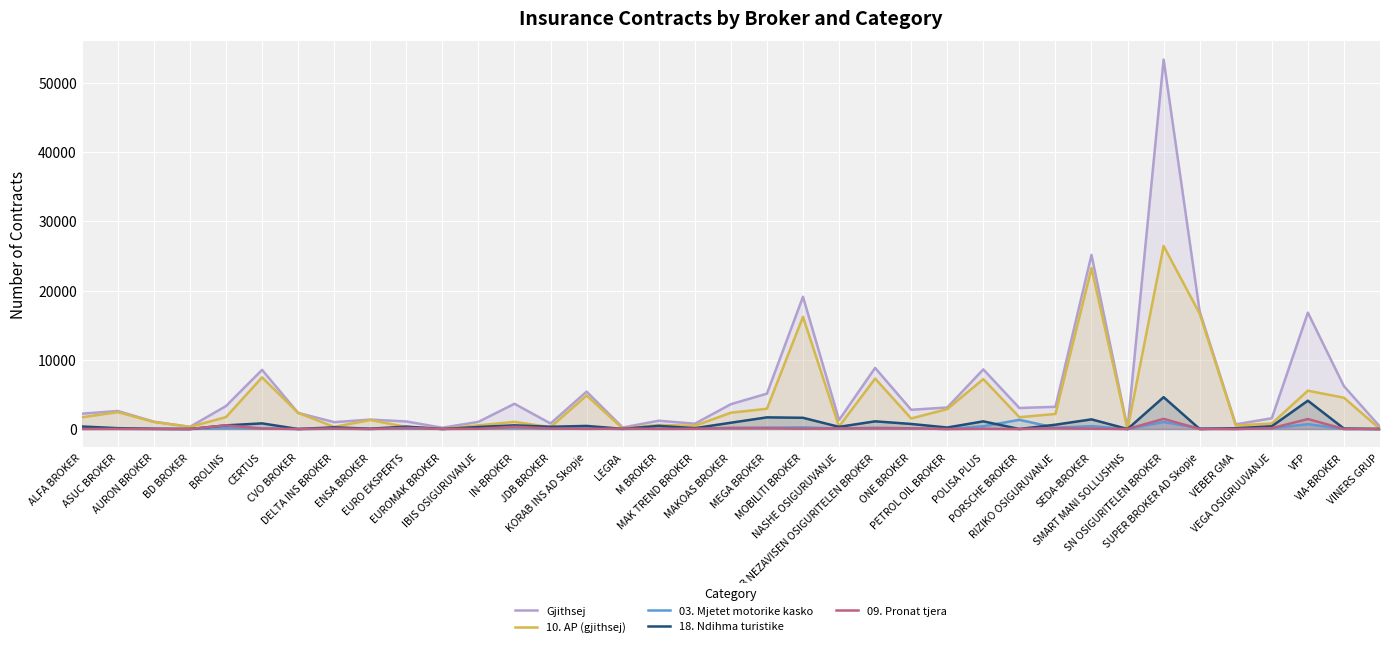

The value of 18. Ndihma turistike at NASHE OSIGURUVANJE is 310. True or false?

True